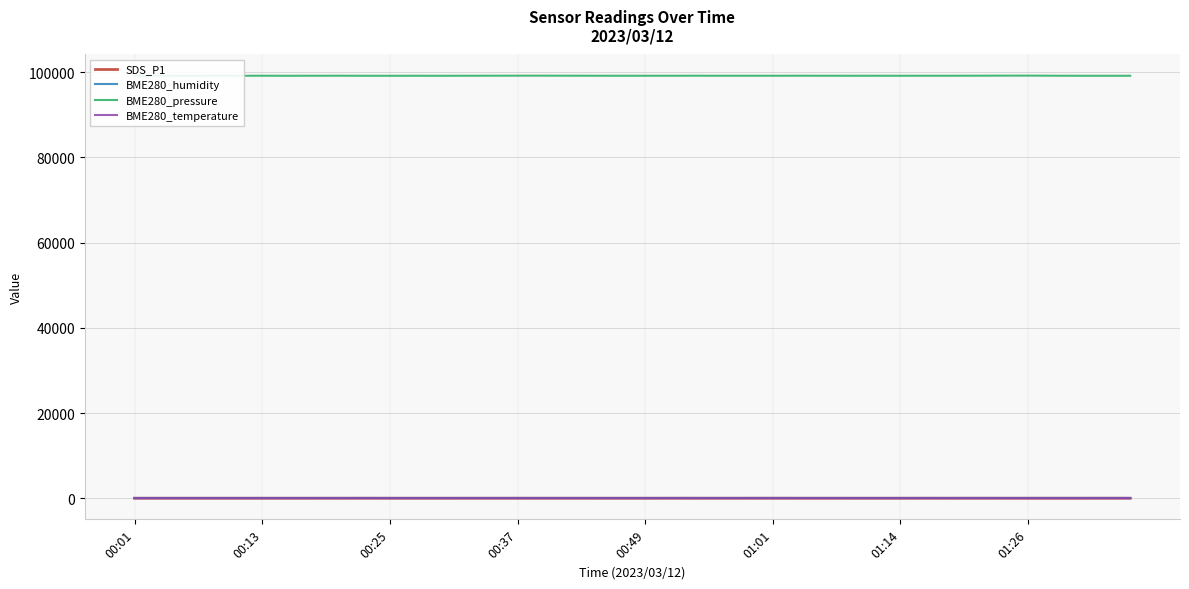

True or false: BME280_temperature and BME280_humidity intersect in this chart.

False